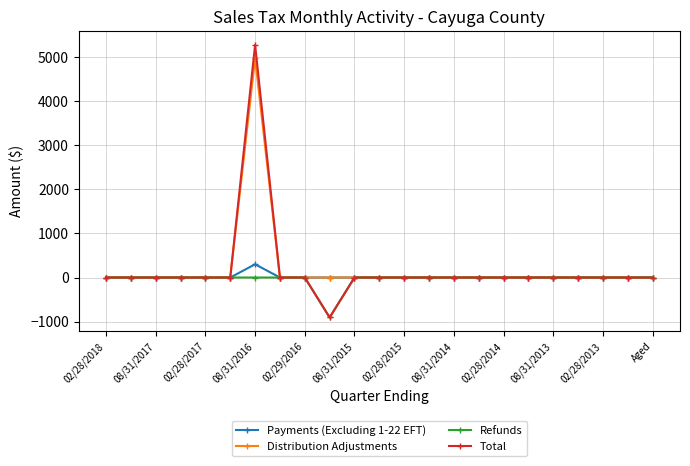

True or false: Distribution Adjustments has more than 0 interior local peaks.

True